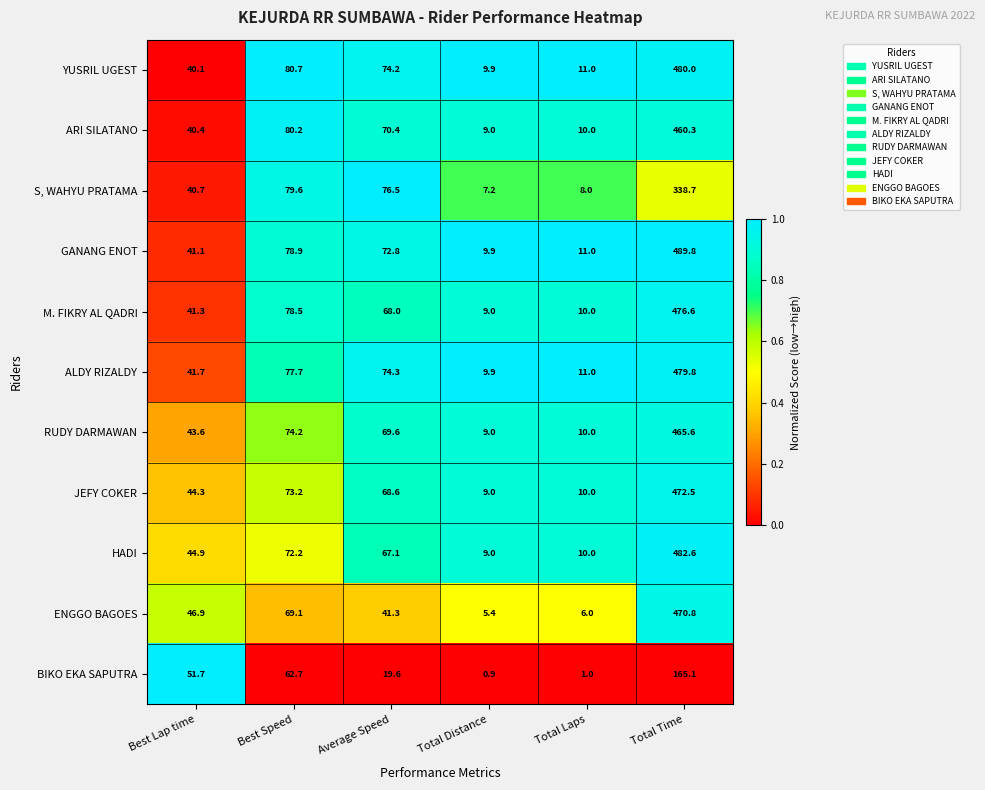

What is the average value of the RUDY DARMAWAN series?

112.0